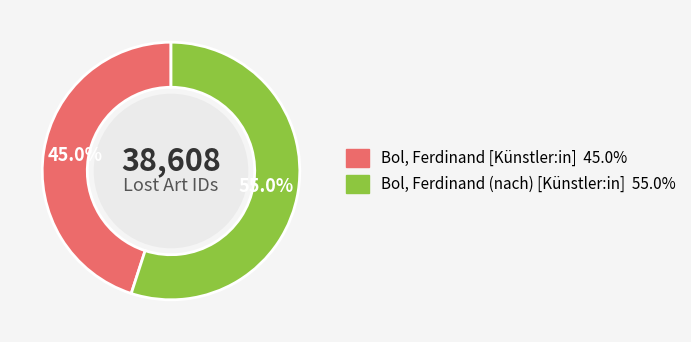

To the nearest percent, what percentage of the pie is Bol, Ferdinand (nach) [Künstler:in]?

55%